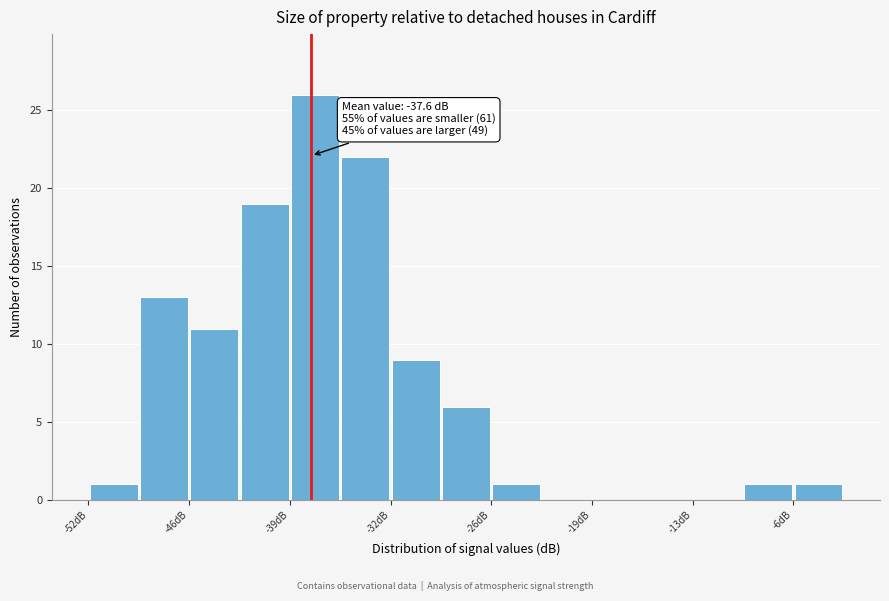

Around what value on the x-axis is the tallest bar? Give the approximate position of its centre, as read against the axis.

-37